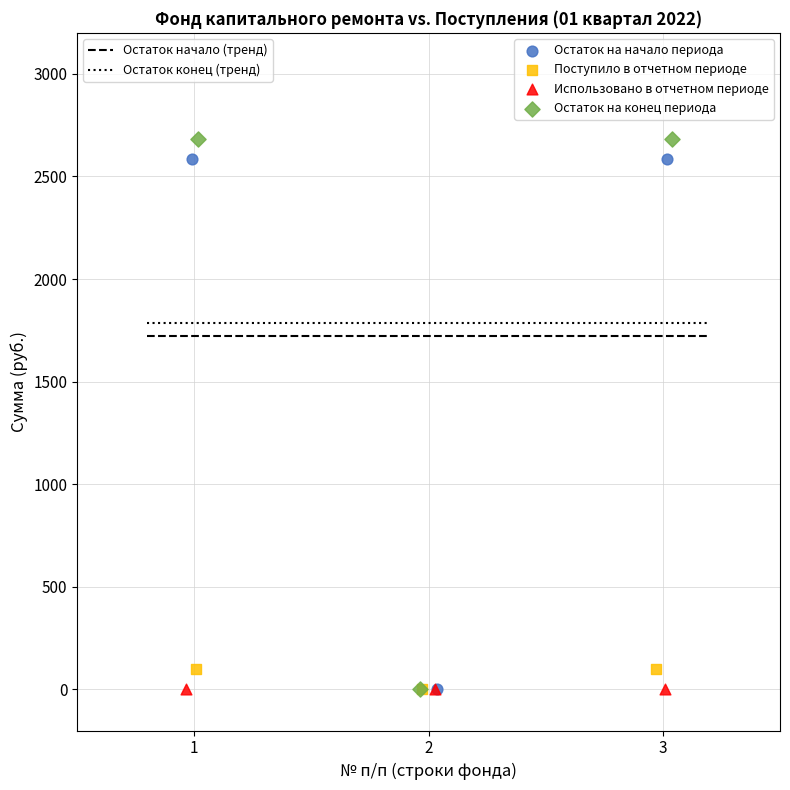

Which series contains the highest Y value?

Остаток на конец периода